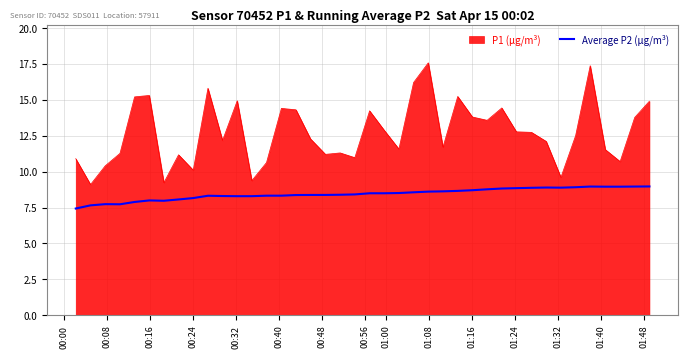

Which series has the widest spread of values?

P1 (µg/m³)